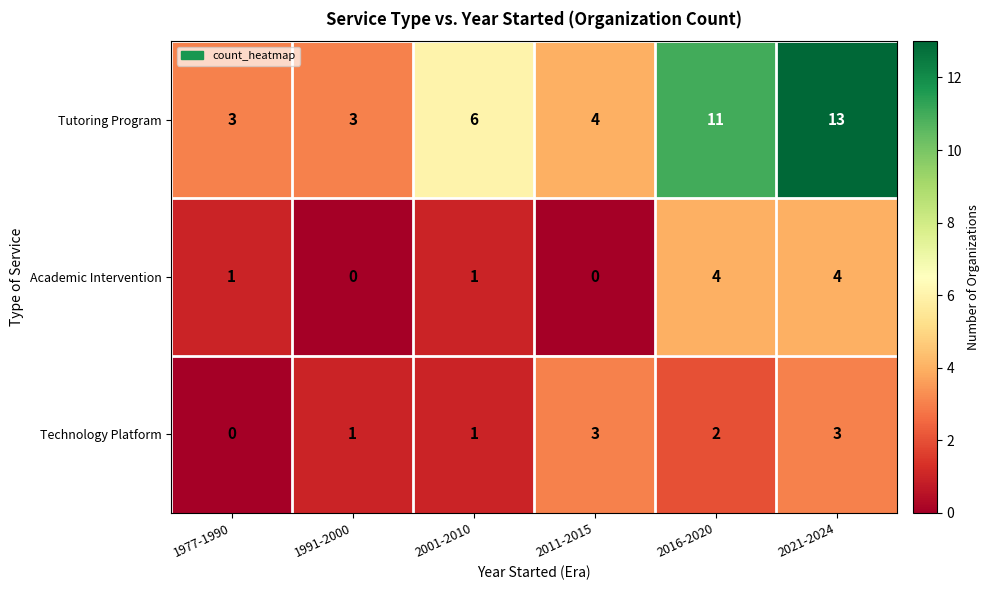

What is the difference between the second highest and second lowest values in the Tutoring Program series?

8